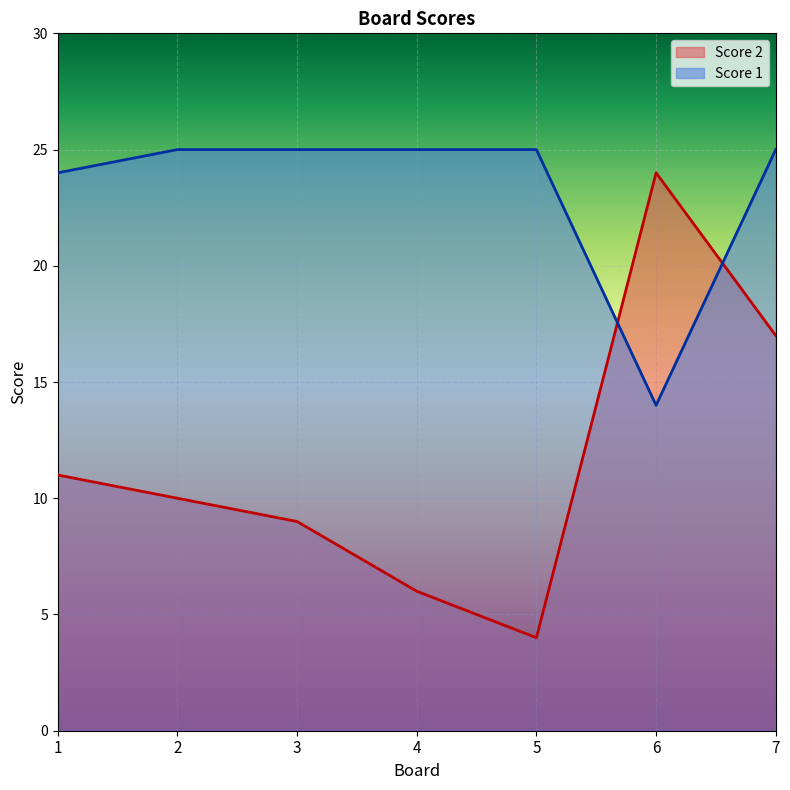

What is the total value across all series at 7?

42